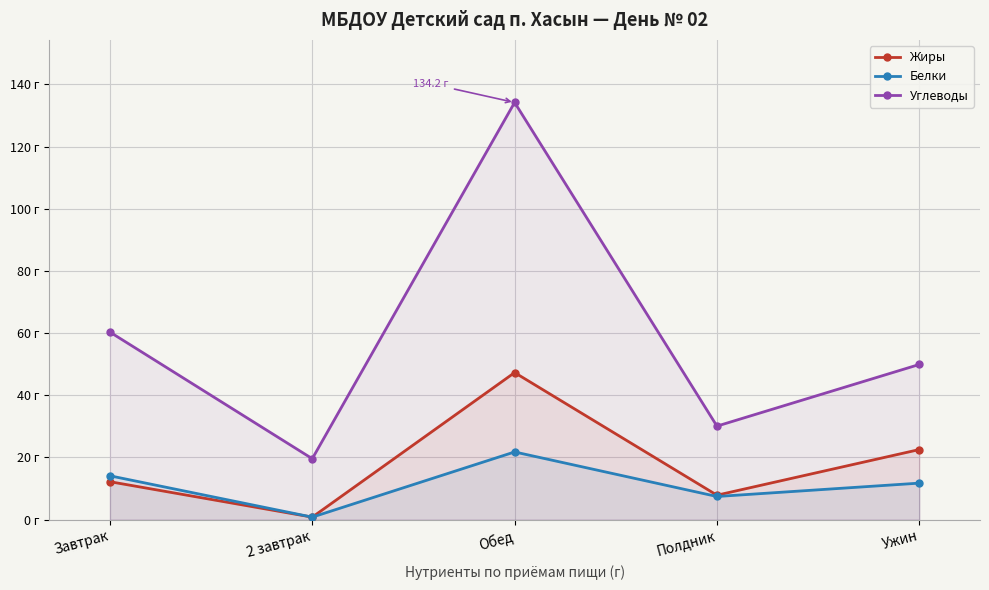

The value of Белки at 2 завтрак is 0.8. True or false?

True